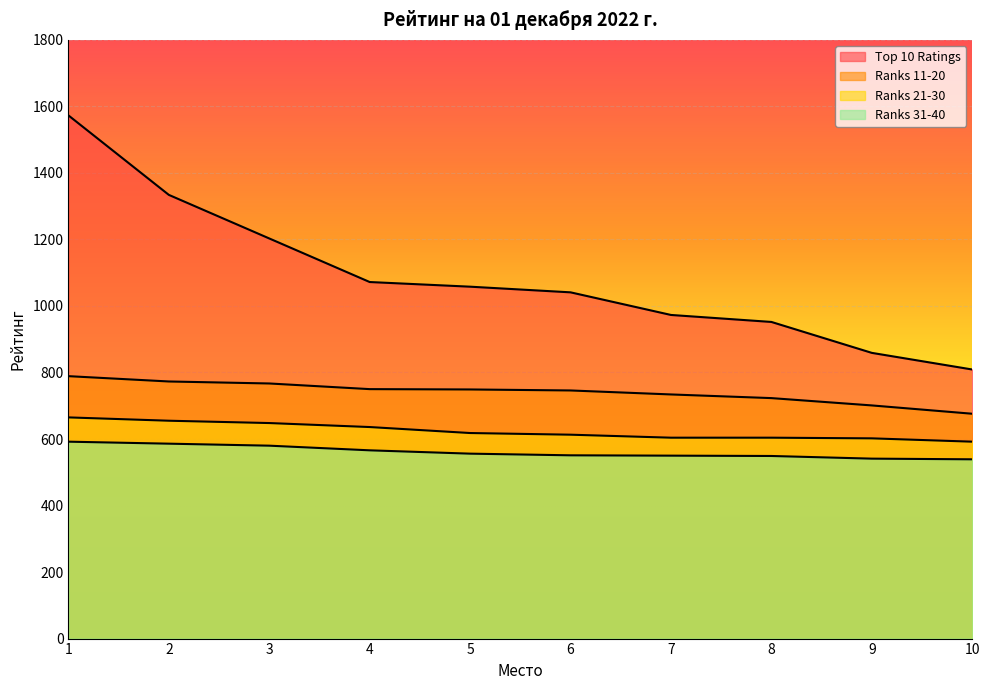

The Ranks 21-30 series shows 592 at 10. True or false?

True